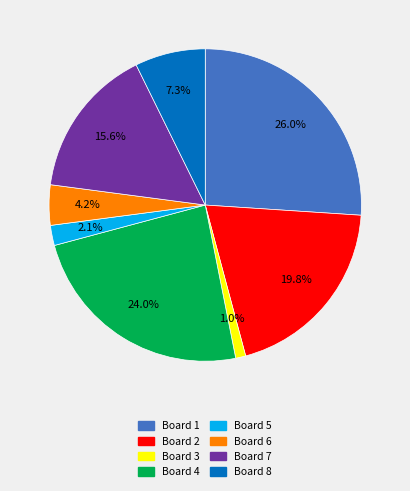

Is there a majority slice in this chart?

No